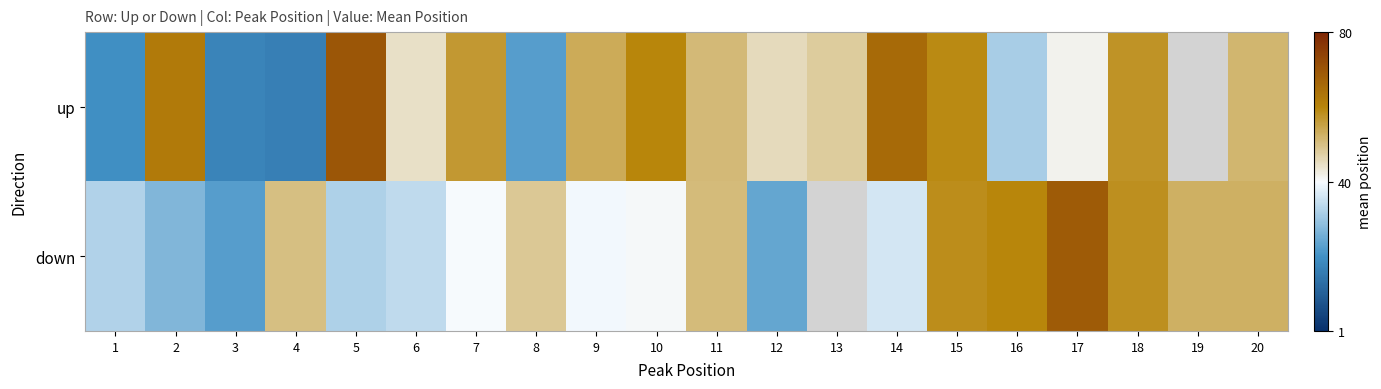

Which series changed the most between 7 and 10?

up